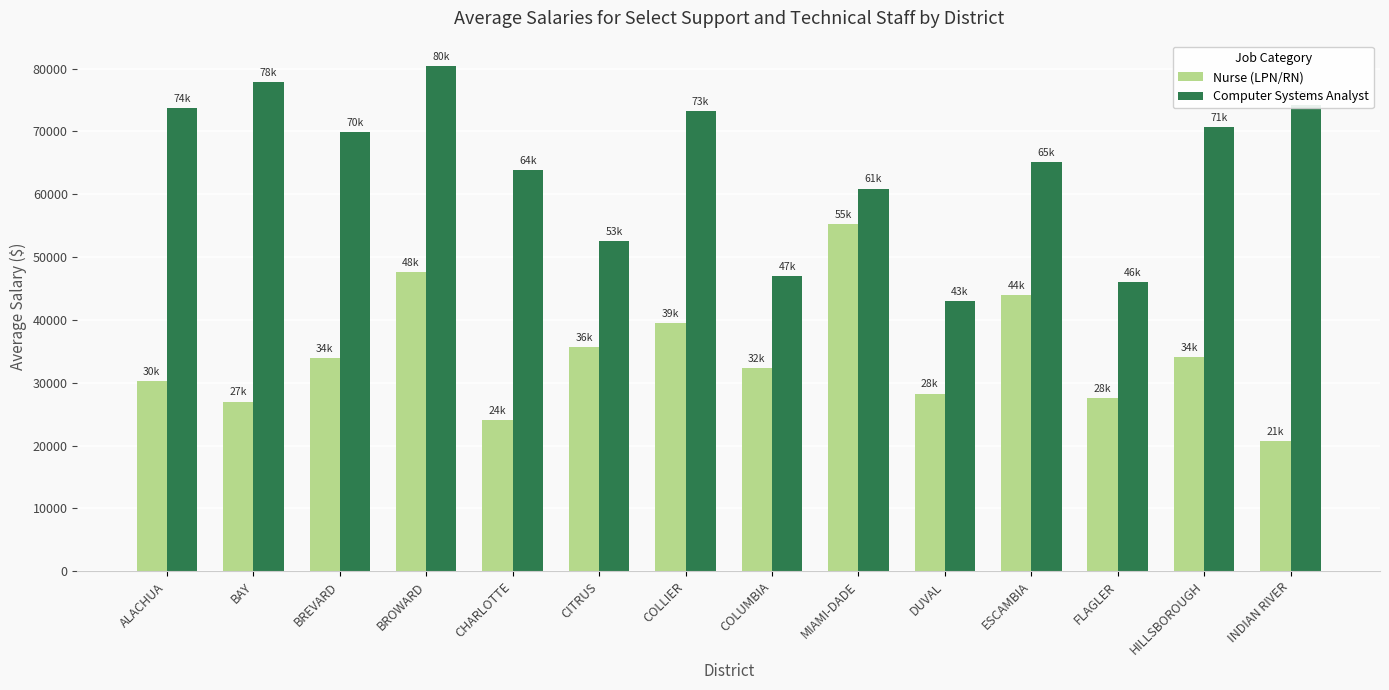

Where does the Computer Systems Analyst series first go above 69858?

ALACHUA